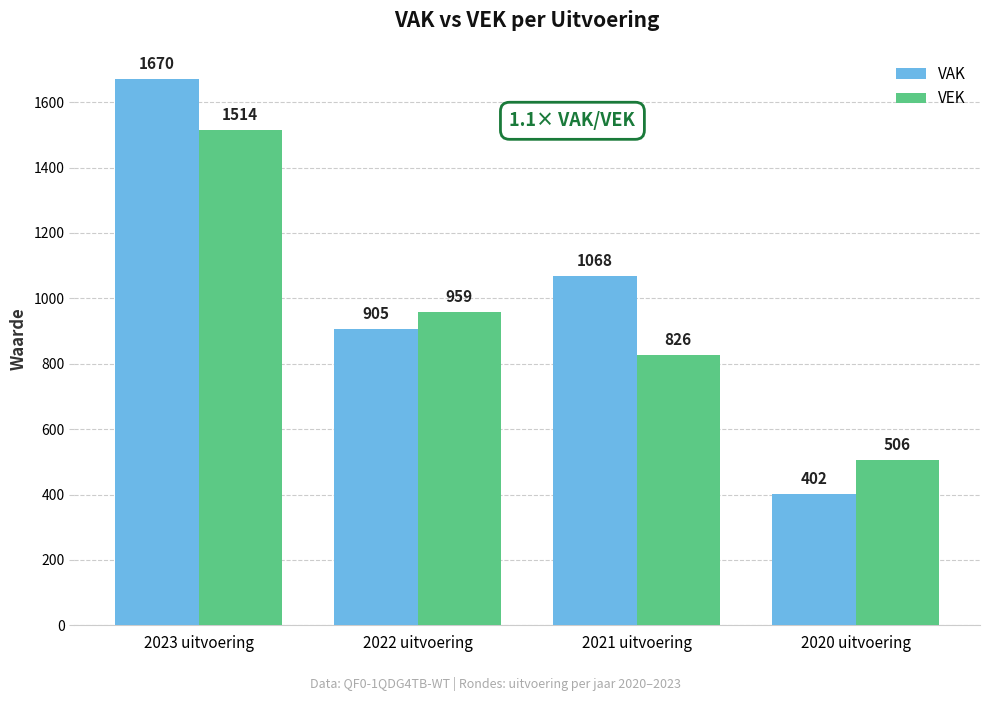

What is the spread (max minus min) of values at 2020 uitvoering?

104